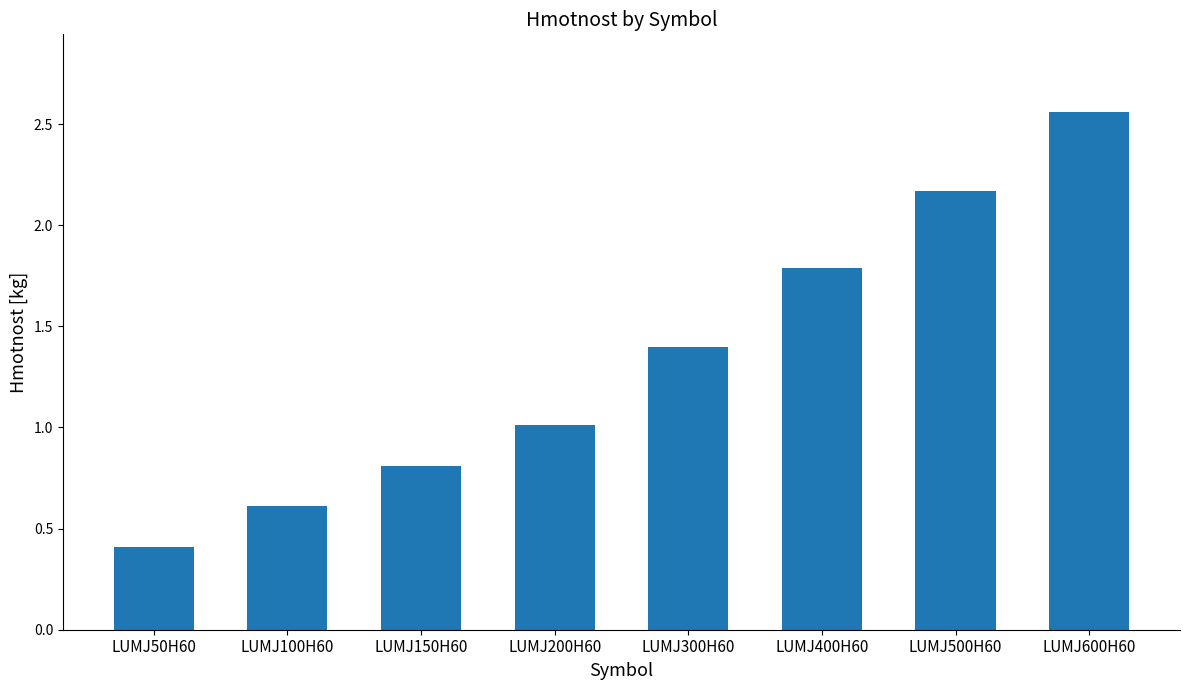

Which category has the lowest value across all series?

LUMJ50H60